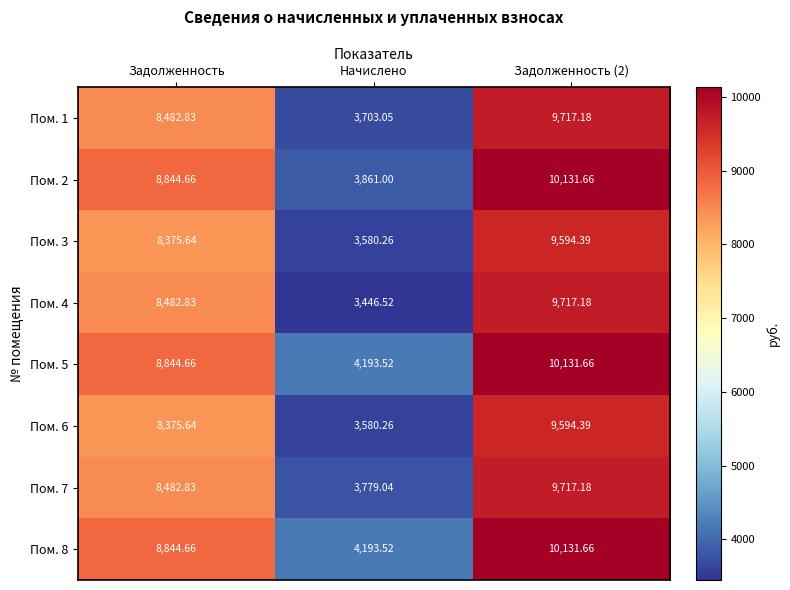

At which label does Пом. 4 reach its minimum?

Начислено